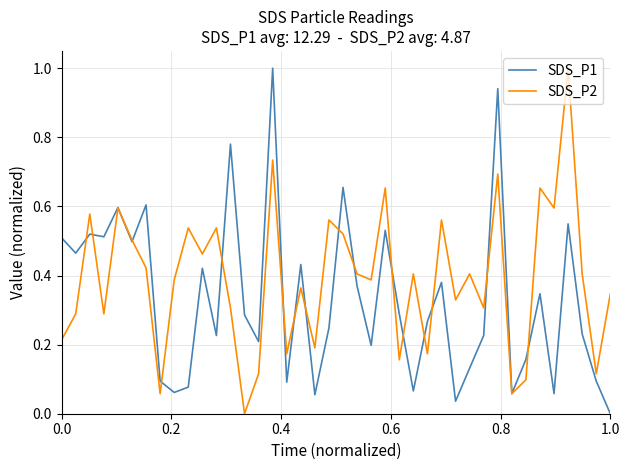

What is the greatest value displayed?

1.0